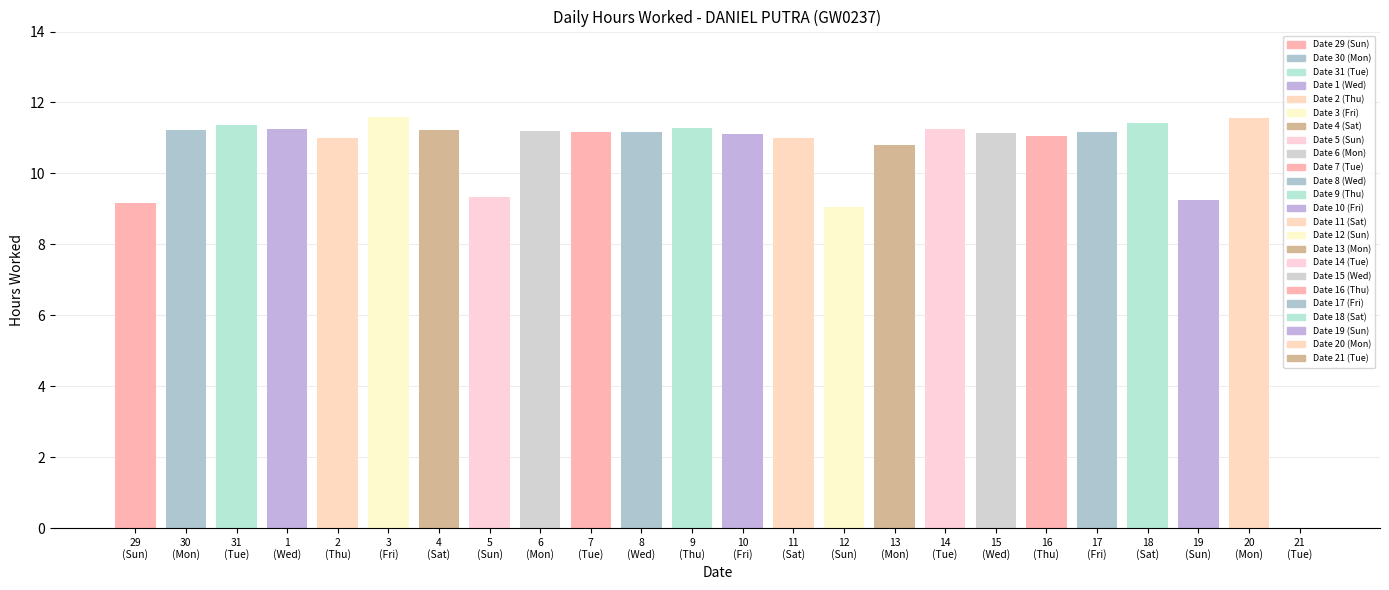

At which label does the data first exceed 11?

30